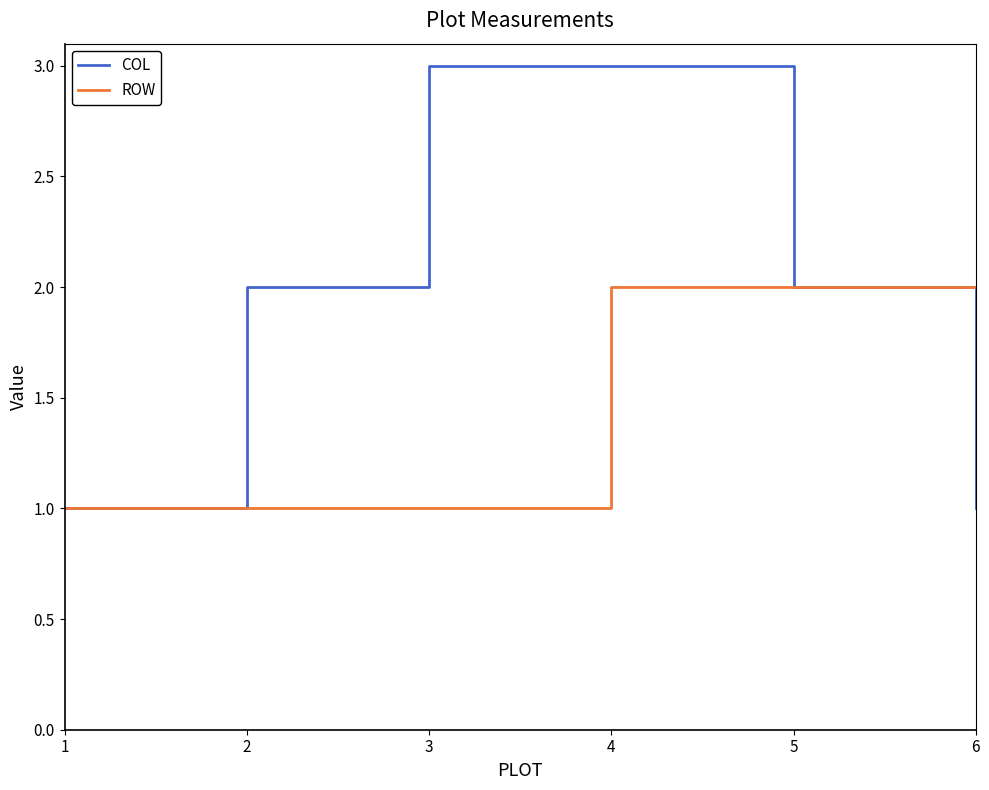

Reading left to right, transcribe all the data shown in this chart.

COL: 1=1	2=2	3=3	4=3	5=2	6=1
ROW: 1=1	2=1	3=1	4=2	5=2	6=2